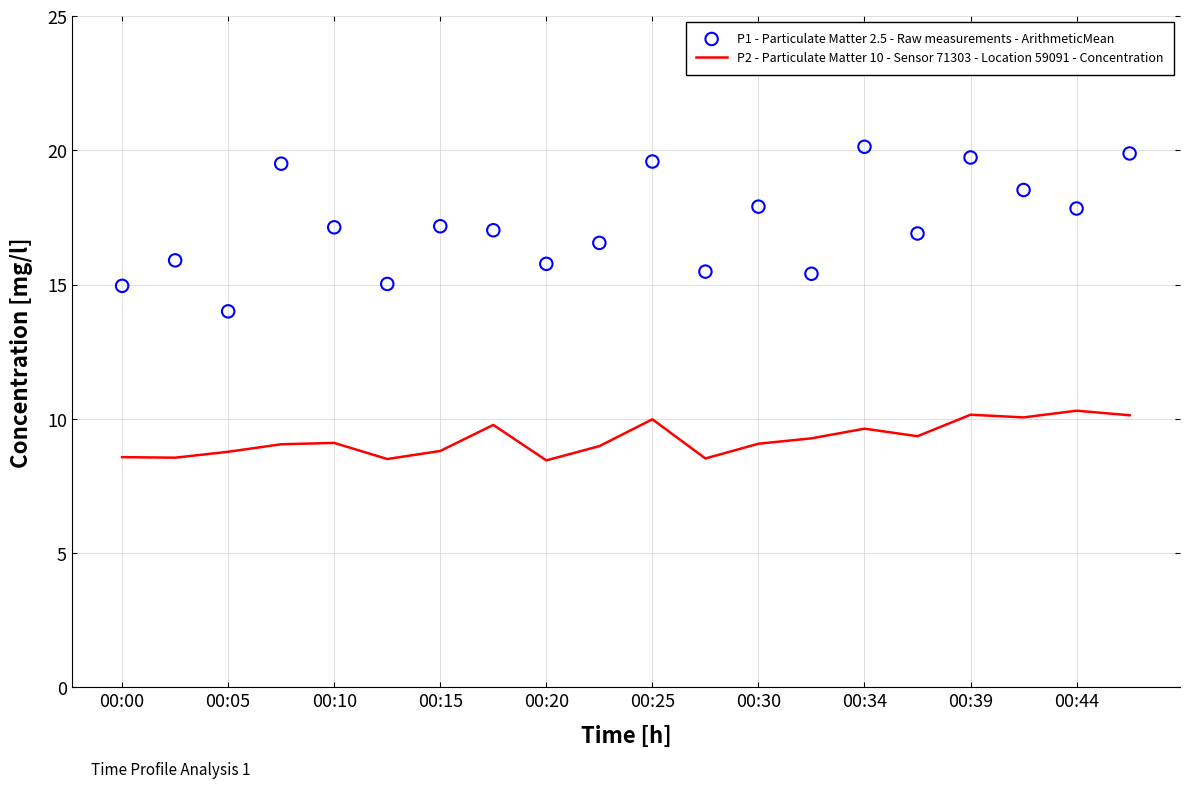

True or false: P2 - Particulate Matter 10 - Sensor 71303 - Location 59091 - Concentration has a value of 8.8 at 00:05.

True